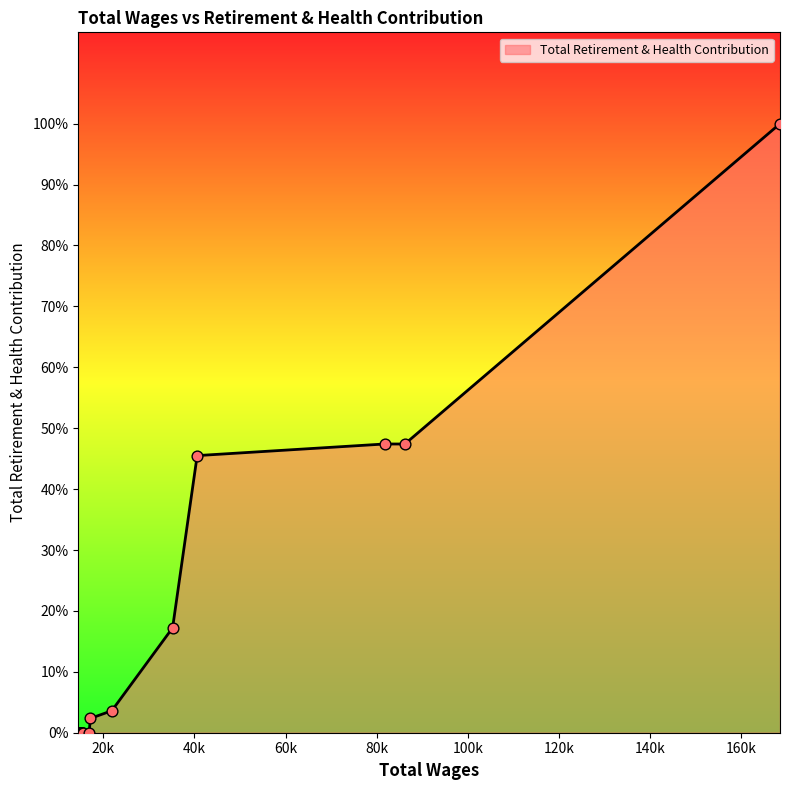

Is this an area chart (filled region under the line)?

Yes